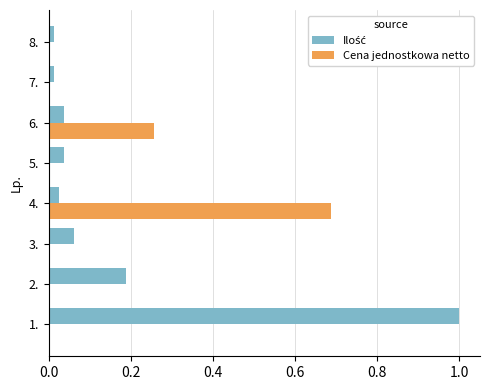

At which category is the sum across all series the highest?

1.